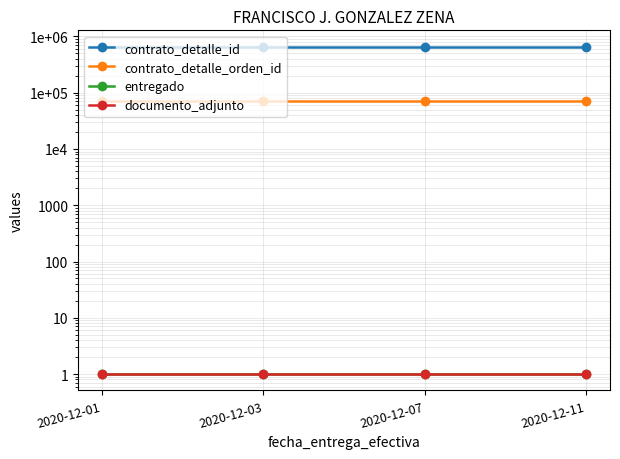

True or false: documento_adjunto and contrato_detalle_id cross at least once.

False